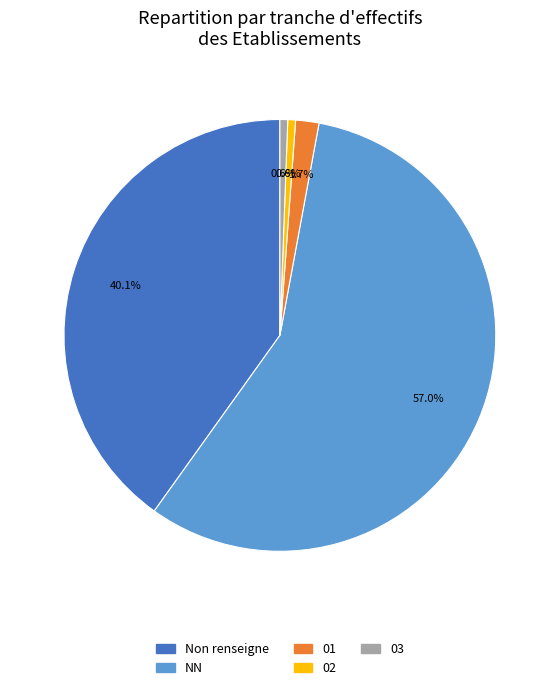

Does any single category account for the majority?

Yes